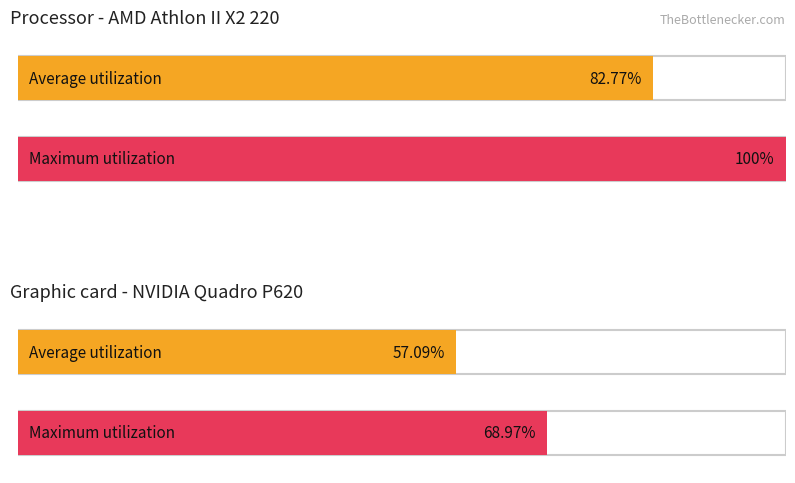

Is it true that Average utilization equals 50.3 at обл. Благоевград?

False